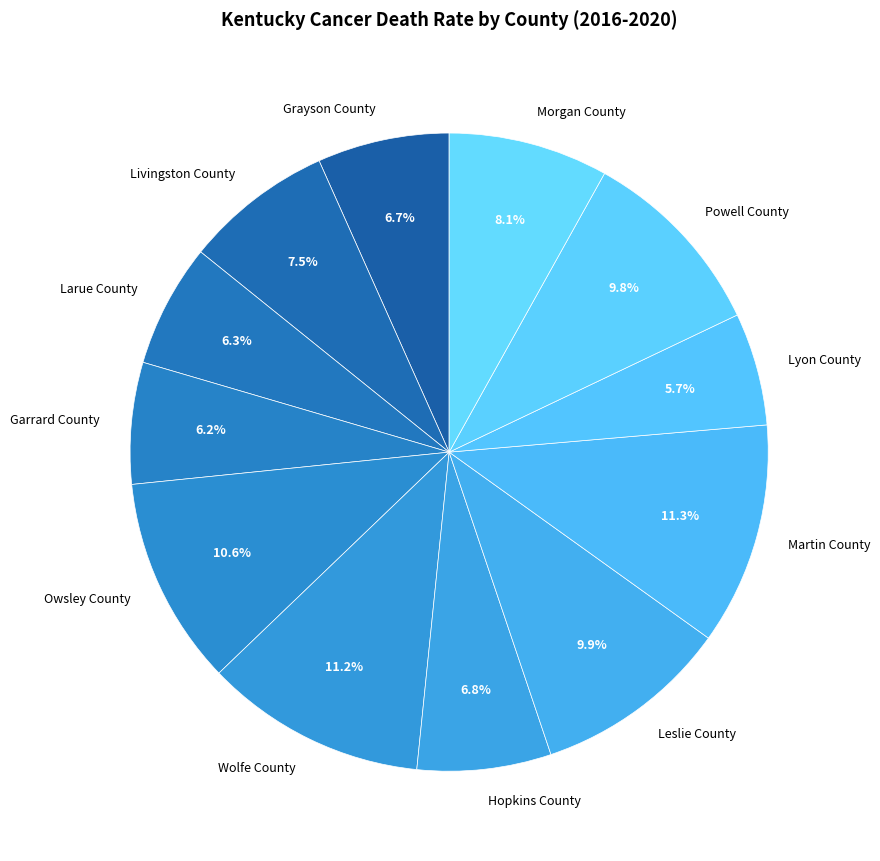

To the nearest percent, what portion does Powell County represent?

10%